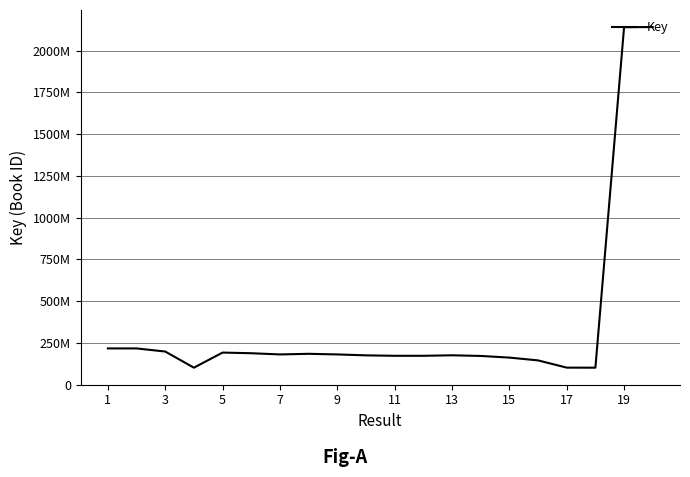

Does the chart have visible grid lines?

Yes